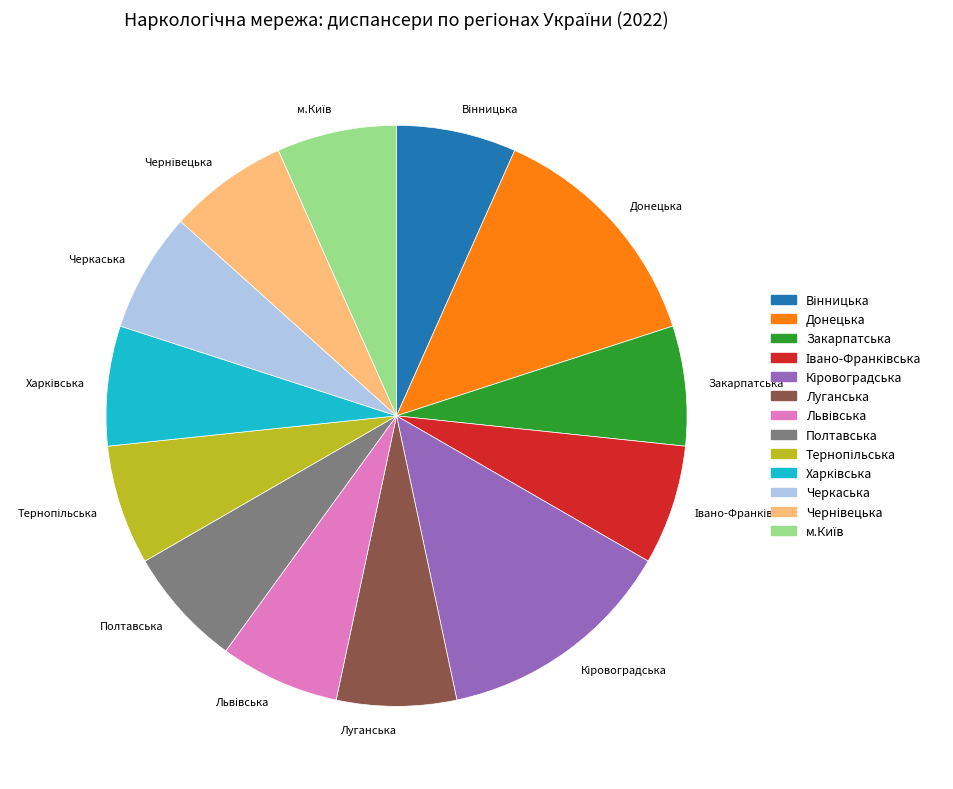

What is the ratio of the value at Полтавська to the value at Луганська?

1.0